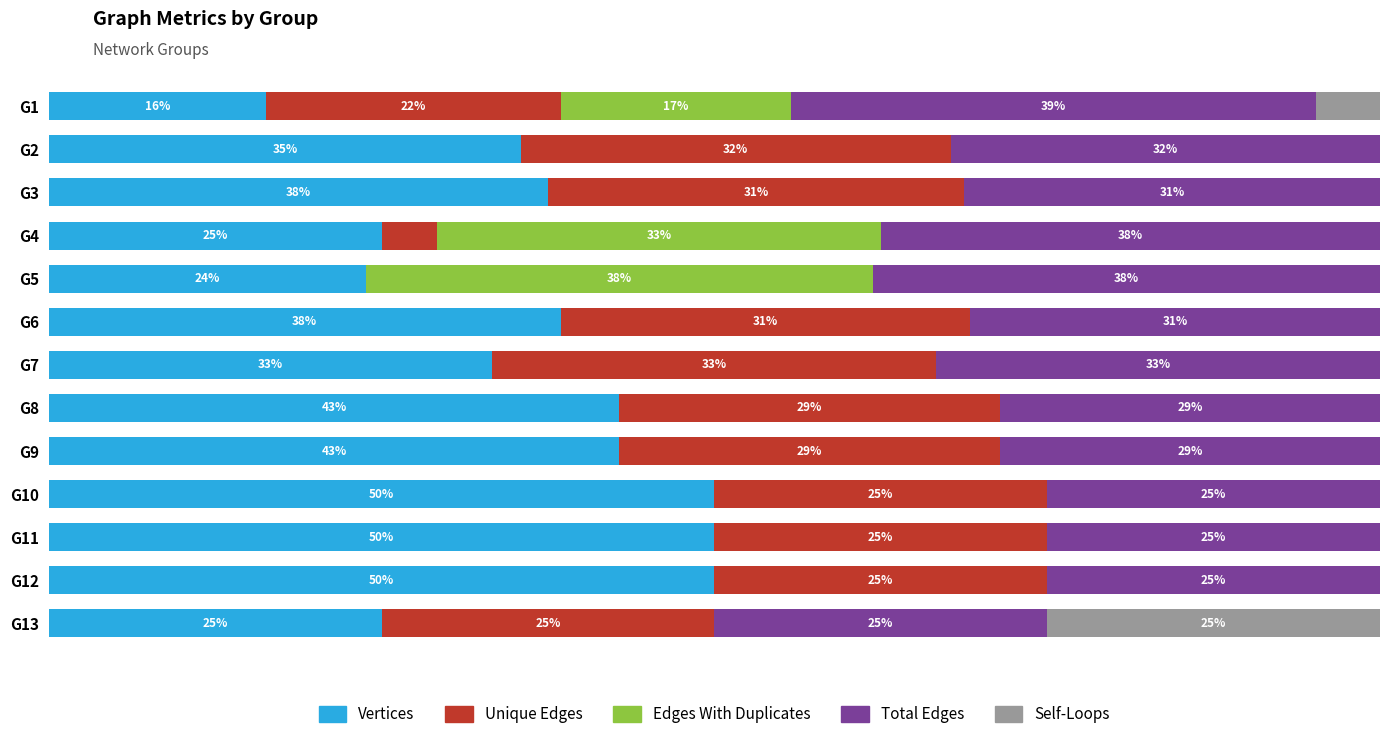

What are all the series names shown in the legend?

Vertices, Unique Edges, Edges With Duplicates, Total Edges, Self-Loops